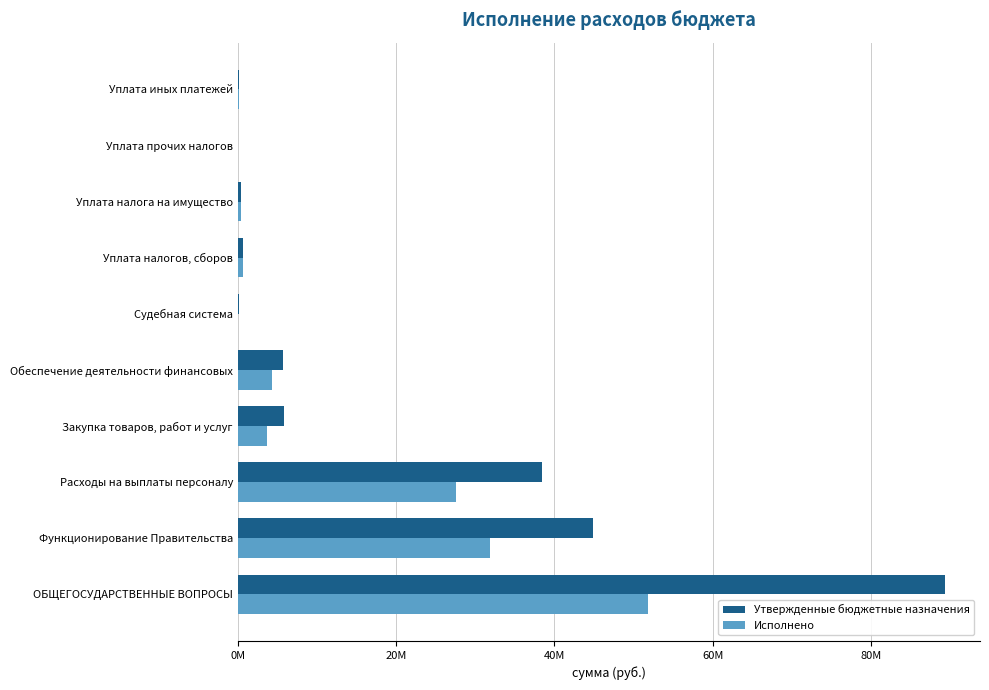

What are all the series names shown in the legend?

Утвержденные бюджетные назначения, Исполнено